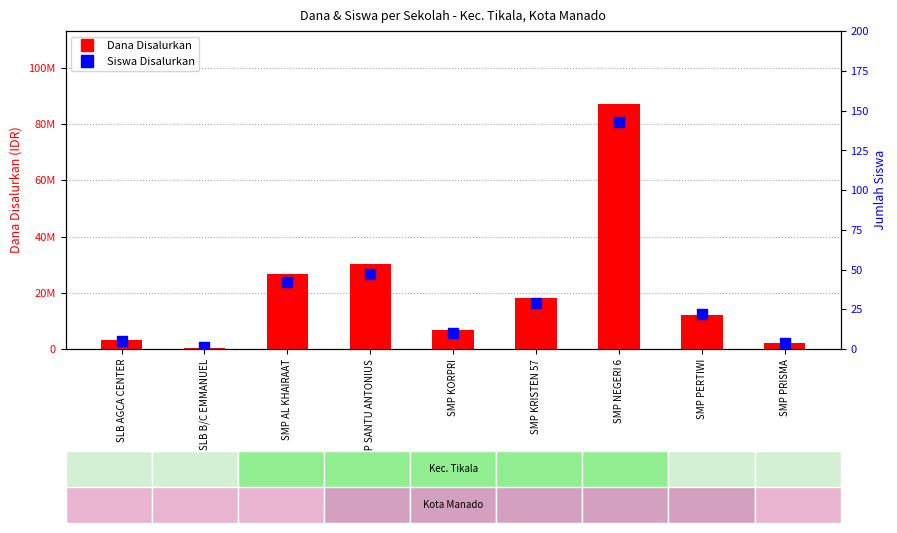

Is the value of Dana Disalurkan at SLB AGCA CENTER greater than the value of Siswa Disalurkan at SMP PRISMA?

Yes